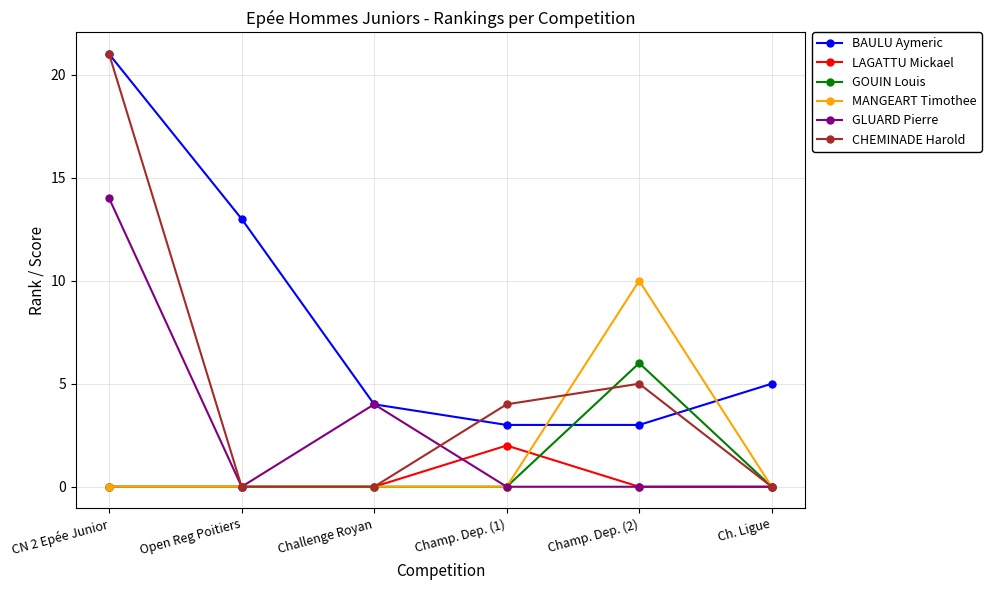

Is this an area chart (filled region under the line)?

No